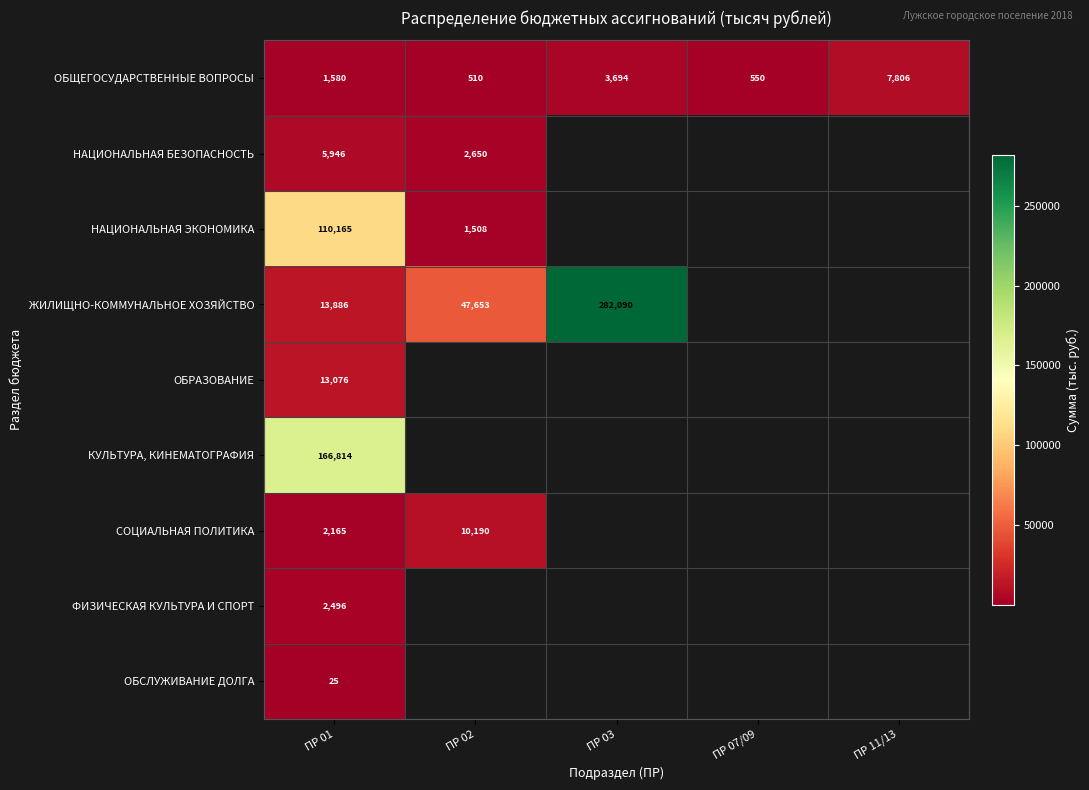

Count the number of categories in the chart.

5